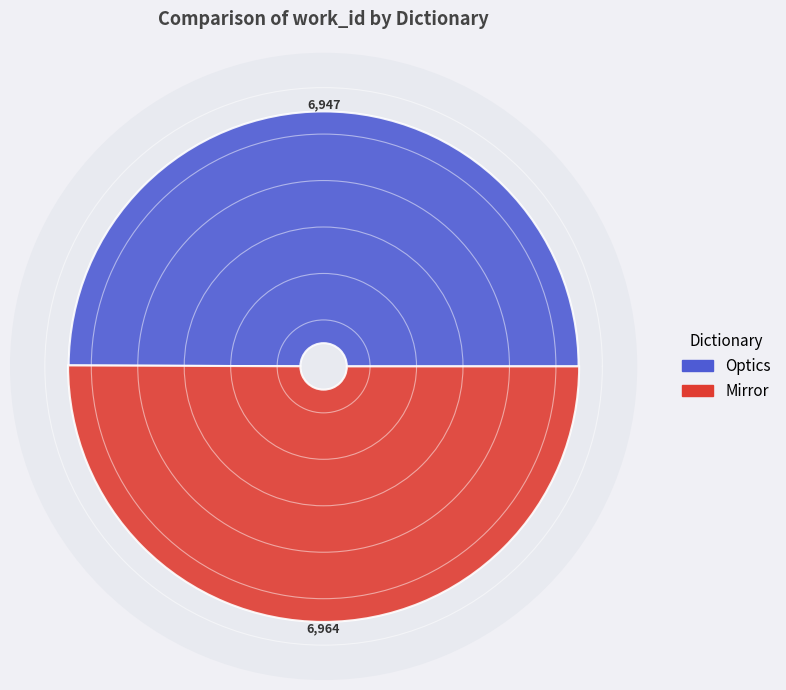

Rank the categories by value from lowest to highest.

Optics, Mirror